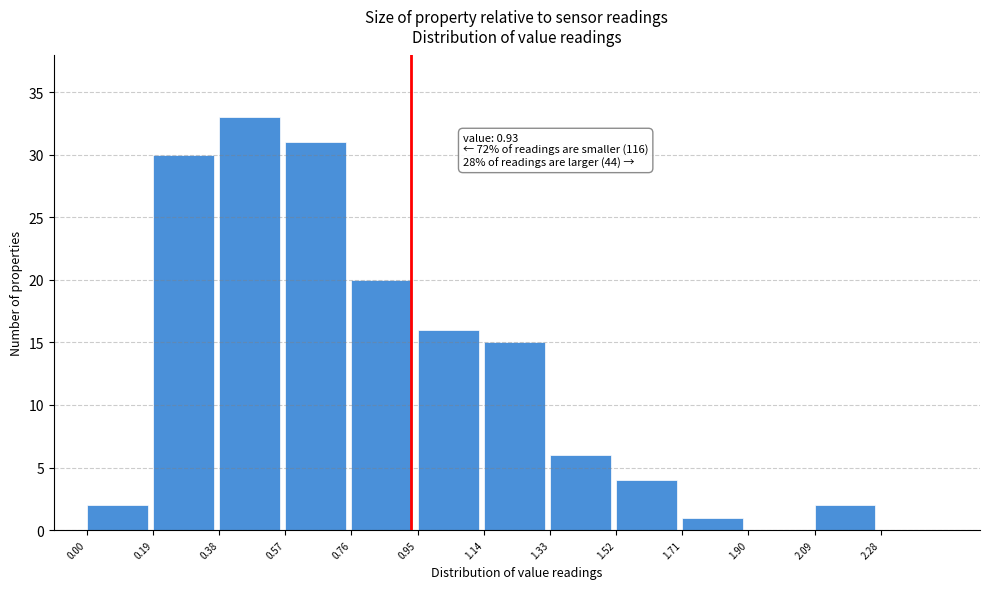

Over which range of the x-axis is the bar tallest?

0.38 to 0.57